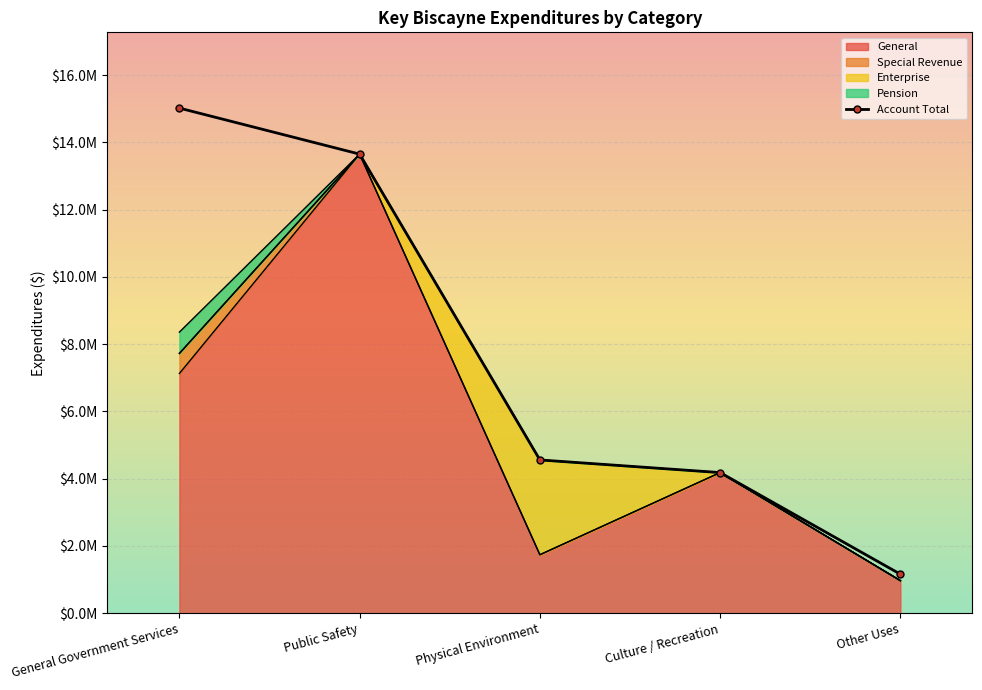

Between Physical Environment and General Government Services, which is larger?

General Government Services